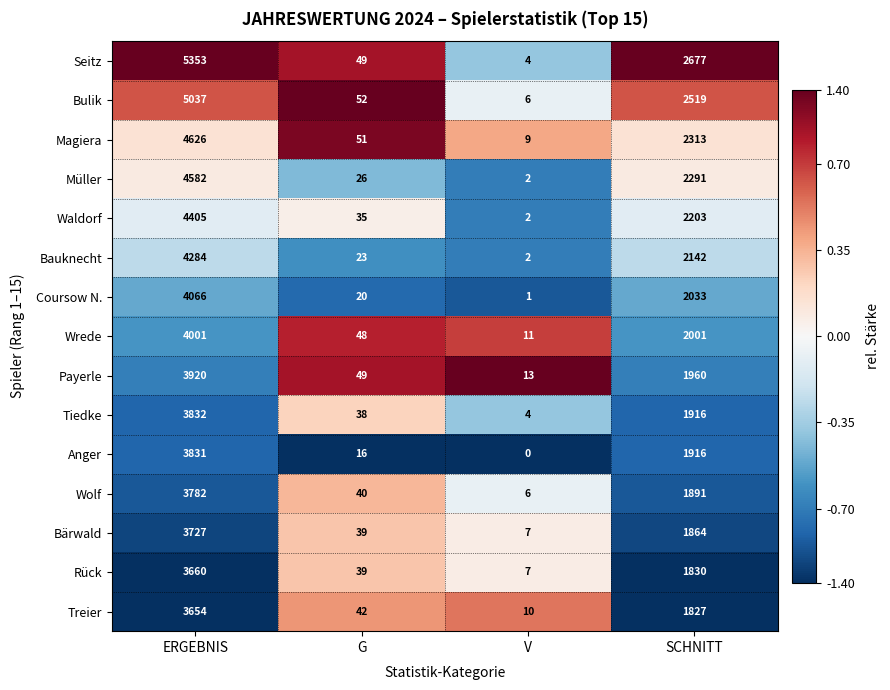

Which series changed the most between V and SCHNITT?

Seitz